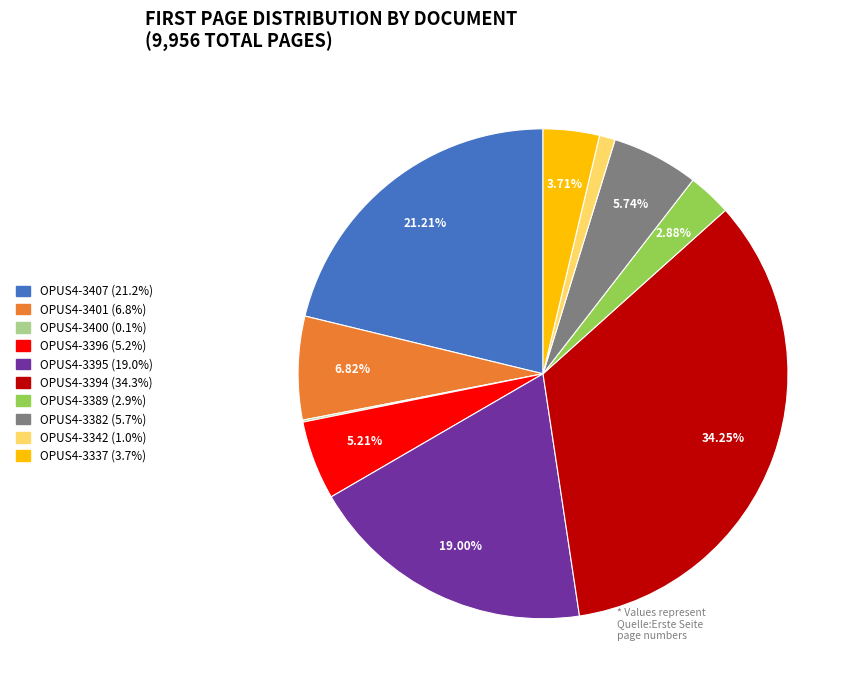

Do OPUS4-3389 and OPUS4-3395 together represent more than half of the pie?

No